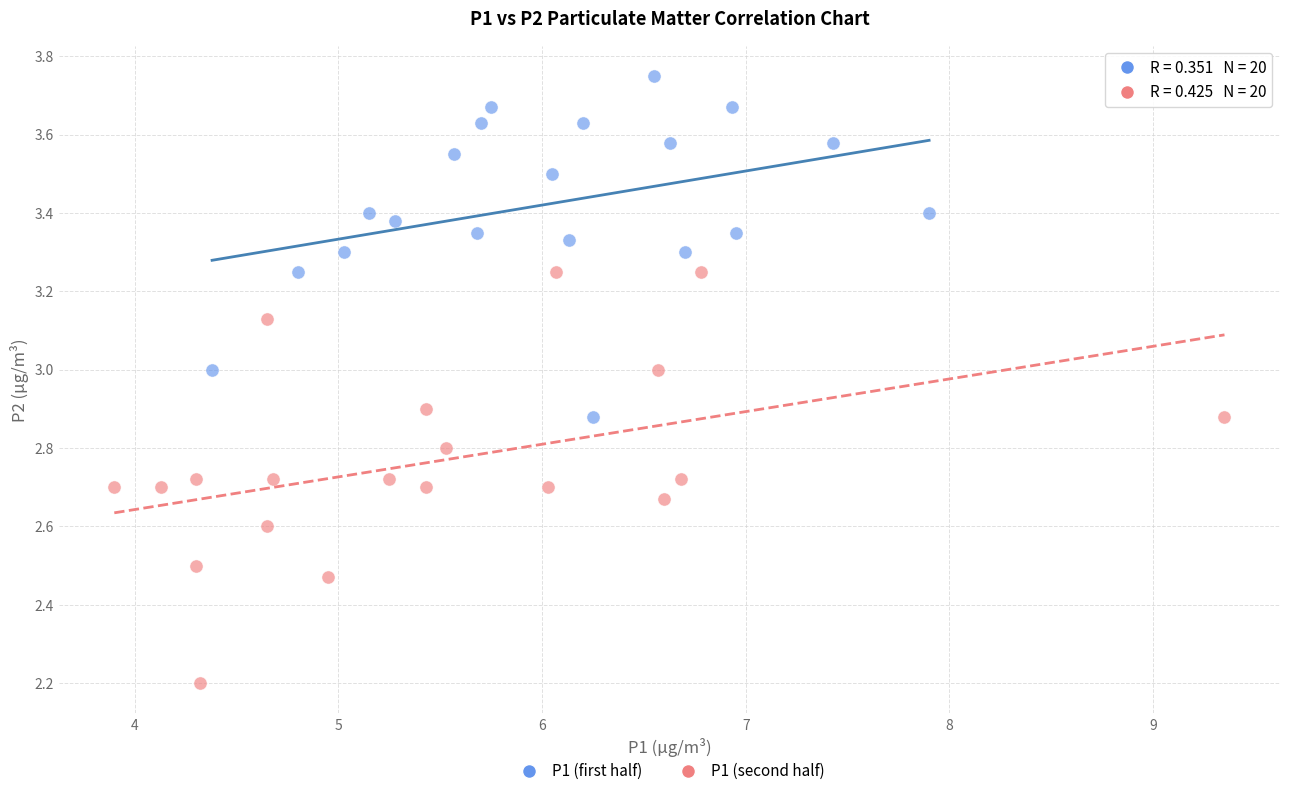

Which series has the largest Y range (max minus min)?

P1 (second half)